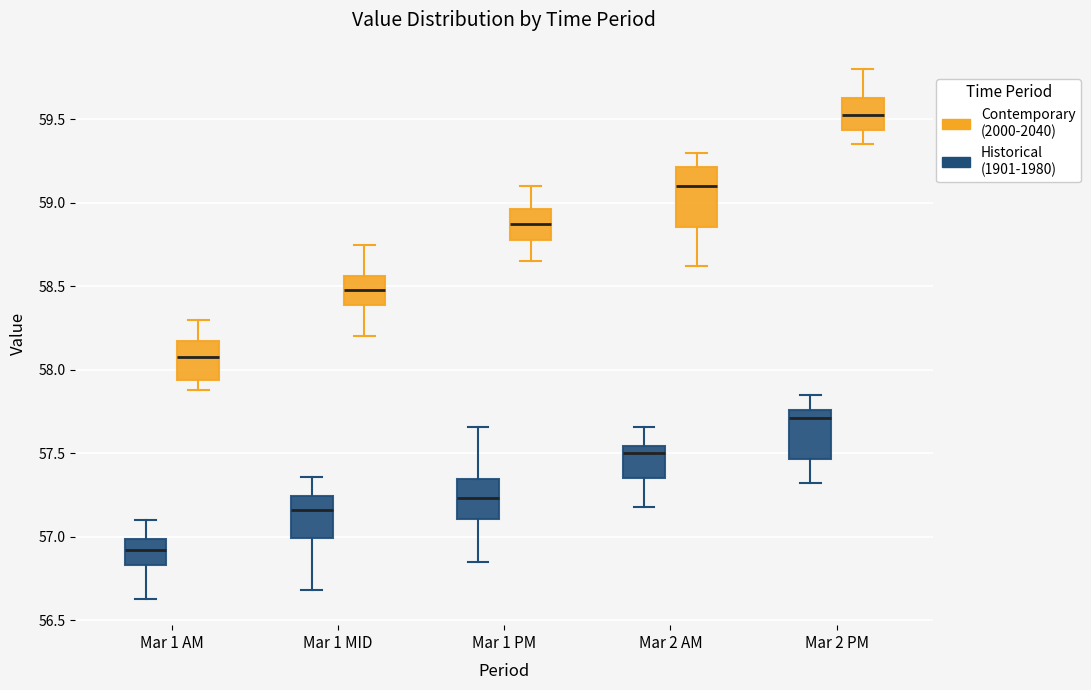

Which box's median line is the highest?

Mar 2 PM (Contemporary (2000-2040))